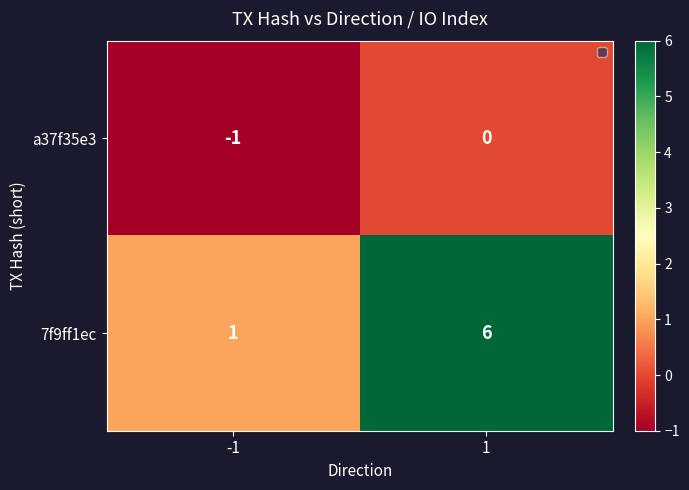

Reading left to right, what are all the values shown in this chart?

a37f35e3: -1	0
7f9ff1ec: 1	6